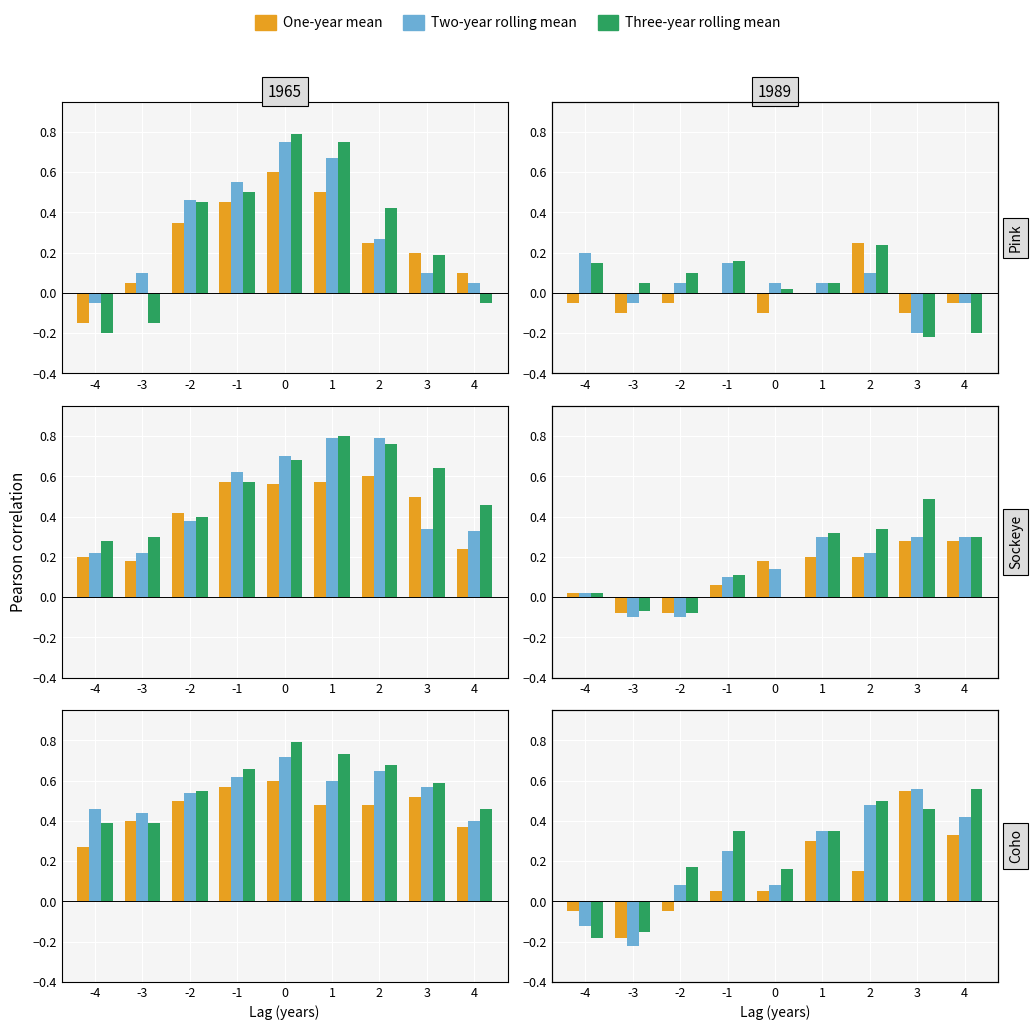

At which category is the sum across all series the highest?

3